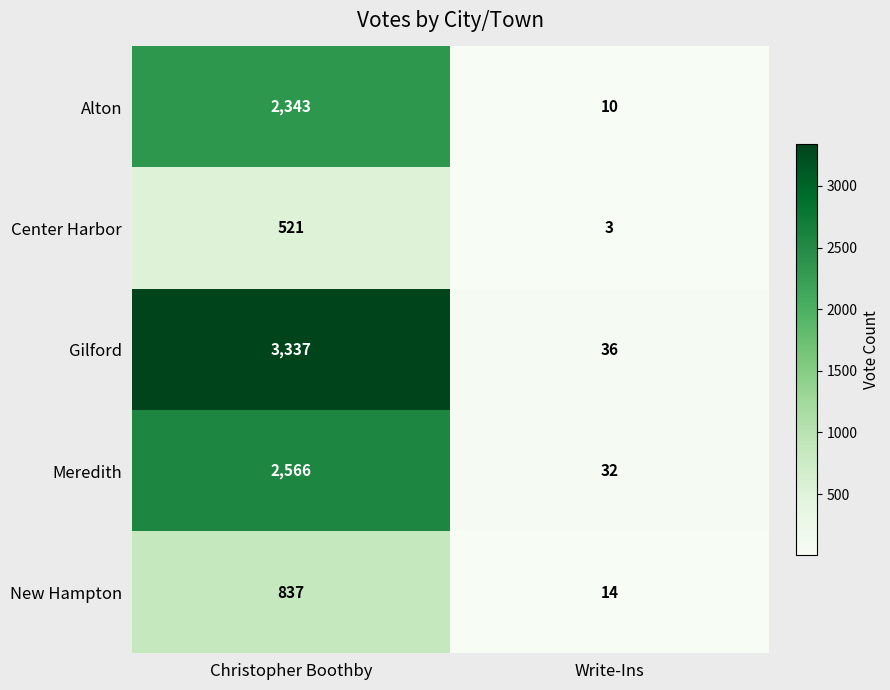

What is the sum of the Center Harbor values at Christopher Boothby and Write-Ins?

524